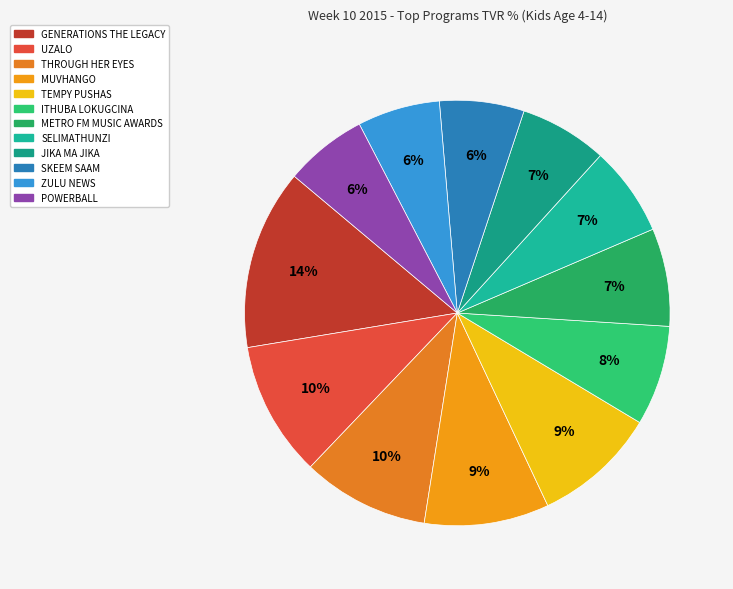

How many slices are in this pie chart?

12